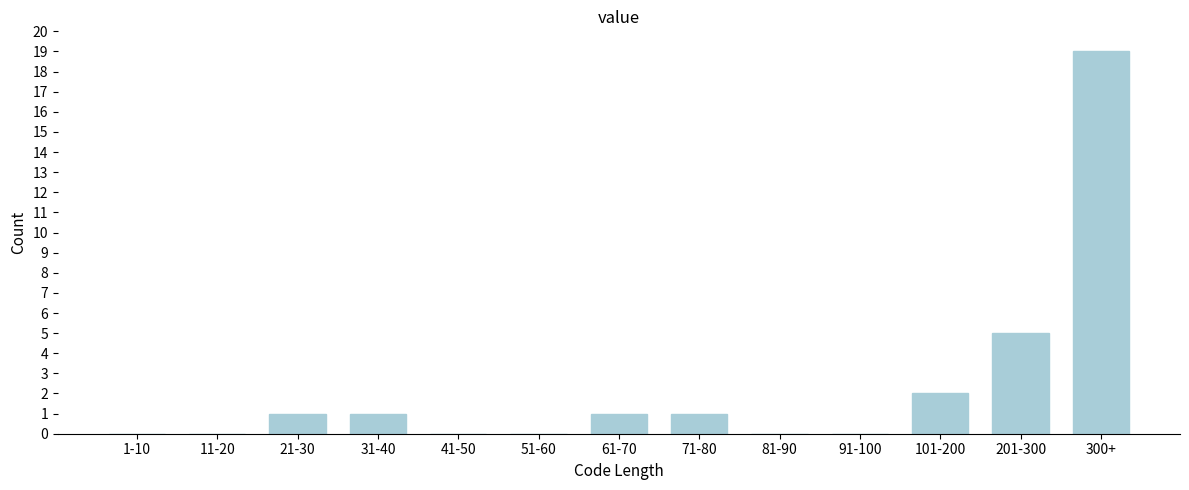

Reading left to right, list all the values displayed in this chart.

1-10=0	11-20=0	21-30=1	31-40=1	41-50=0	51-60=0	61-70=1	71-80=1	81-90=0	91-100=0	101-200=2	201-300=5	300+=19